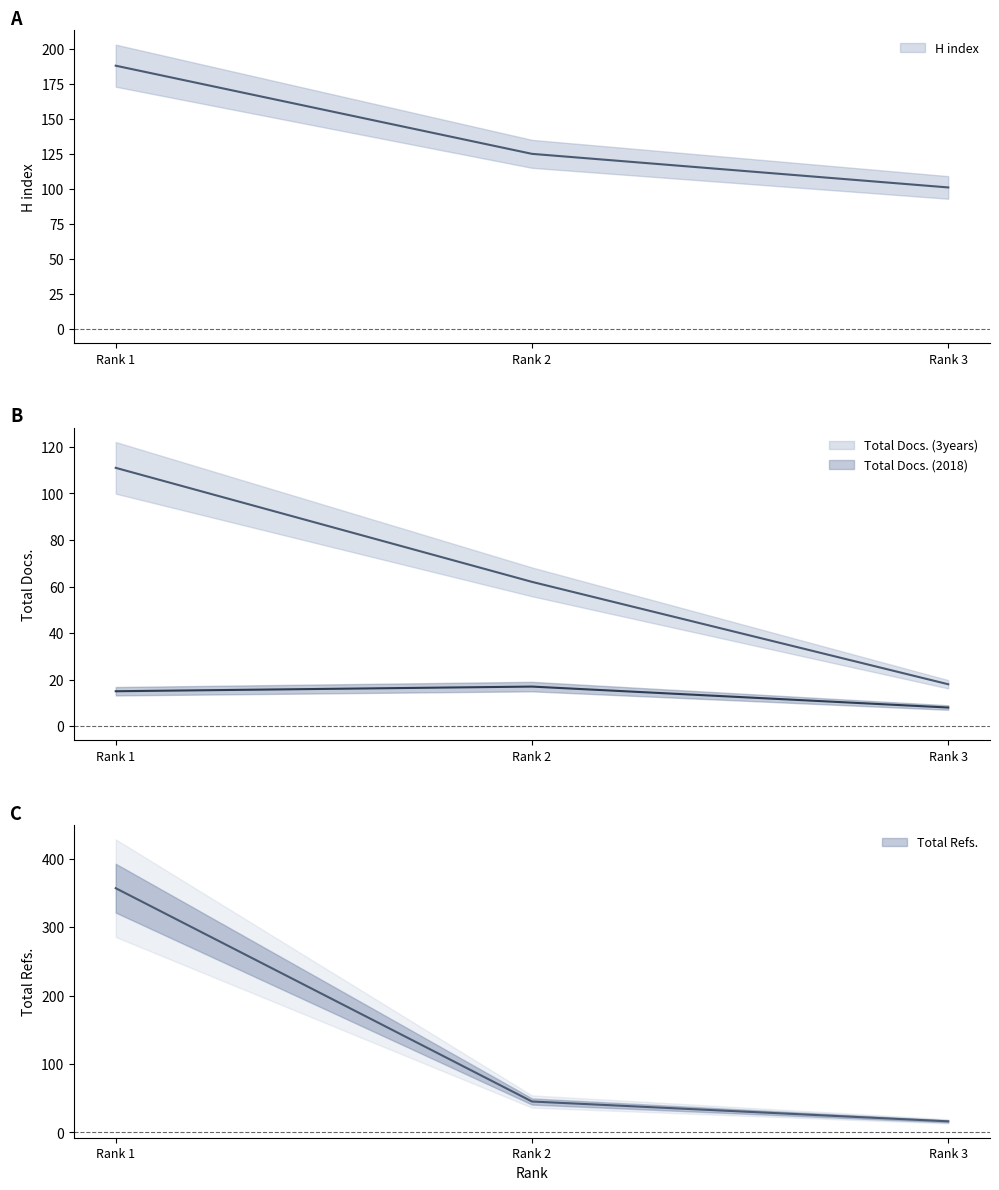

List the series in order of their peak value, highest first.

Total Refs., H index, Total Docs. (3years), Total Docs. (2018)